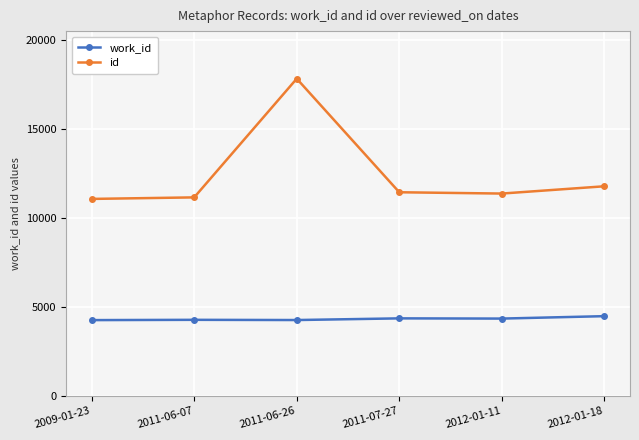

What is the value of the id point at the 1st from the left?

11063